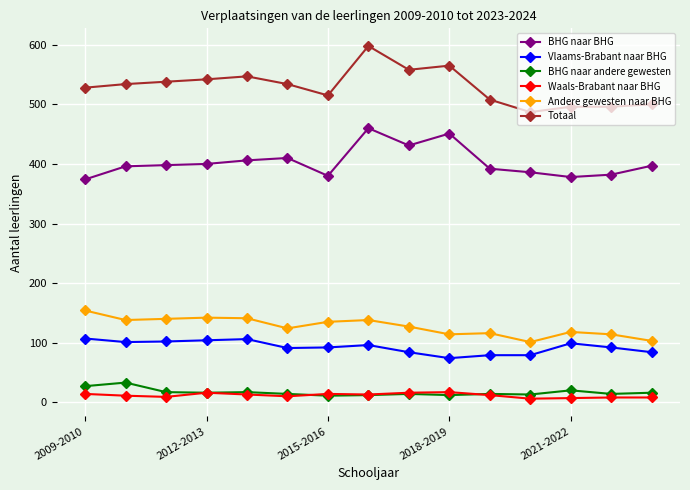

True or false: BHG naar andere gewesten and Vlaams-Brabant naar BHG intersect in this chart.

False